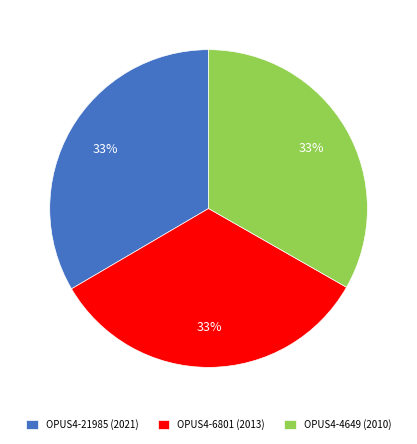

To the nearest percent, what is the average slice percentage?

33%